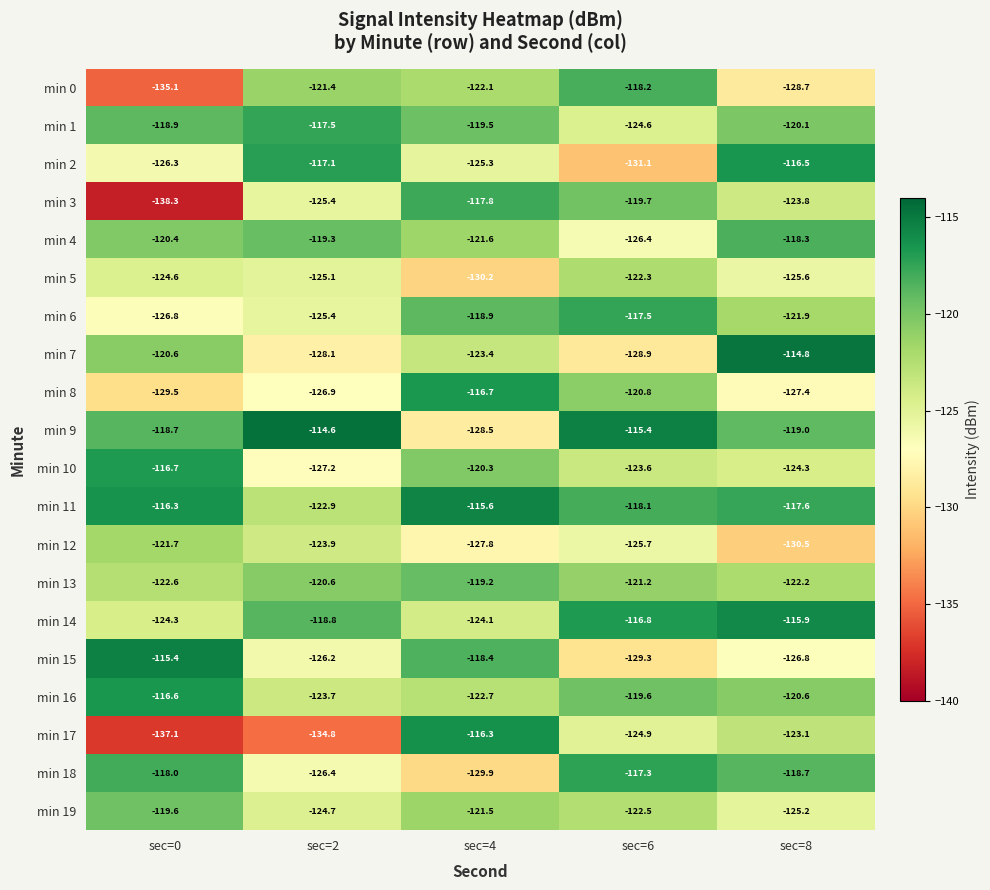

What is the average value of the min 6 series?

-122.1